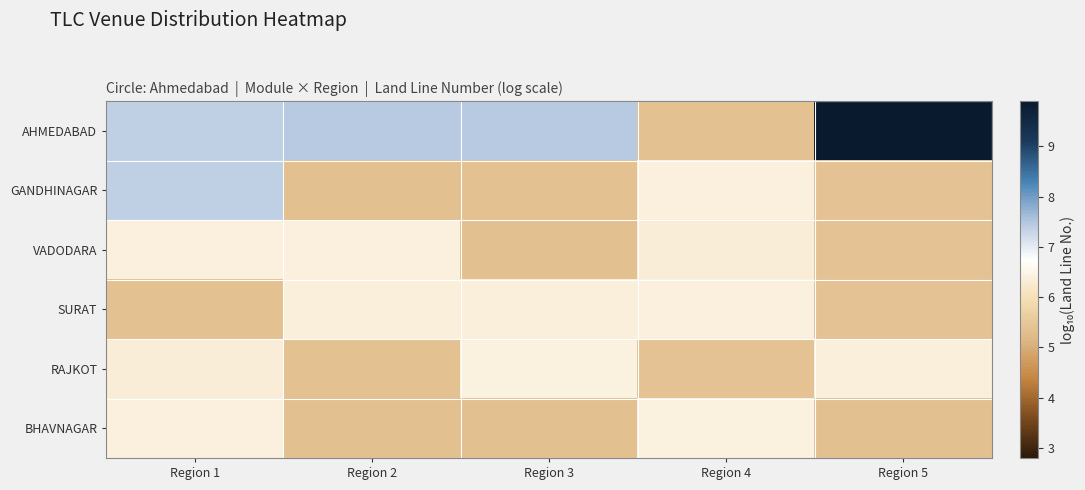

Which label corresponds to the smallest value in the chart?

Region 2